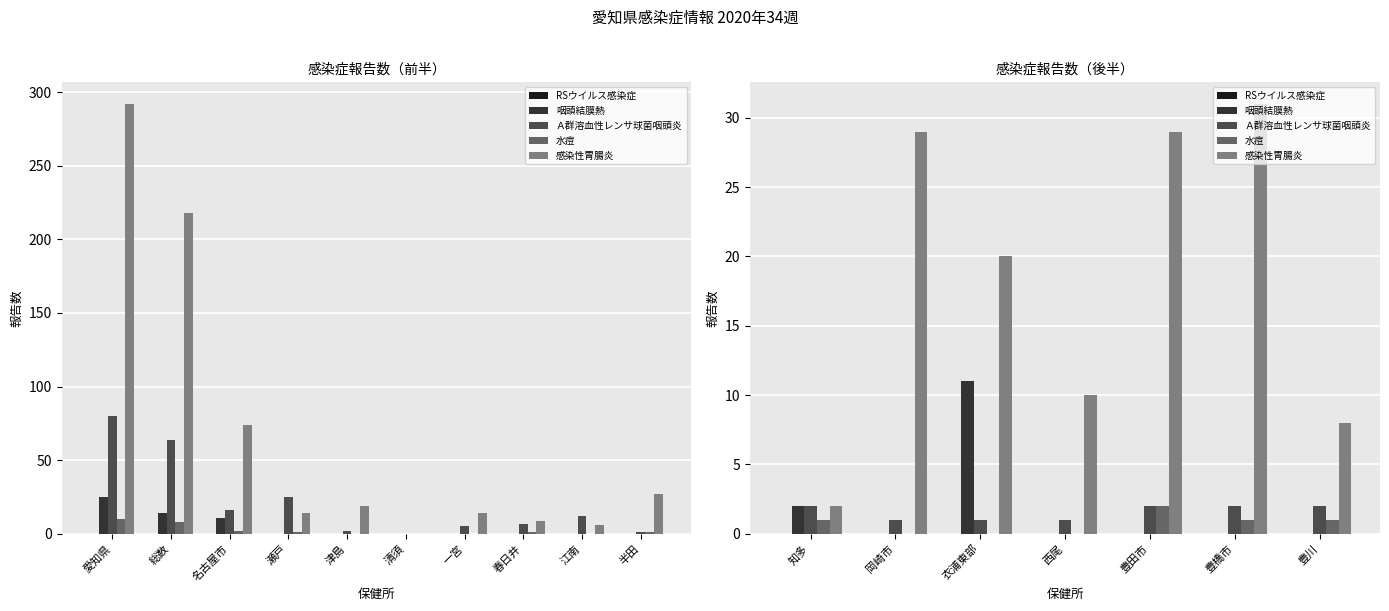

What are all the series names shown in the legend?

RSウイルス感染症, 咽頭結膜熱, Ａ群溶血性レンサ球菌咽頭炎, 水痘, 感染性胃腸炎